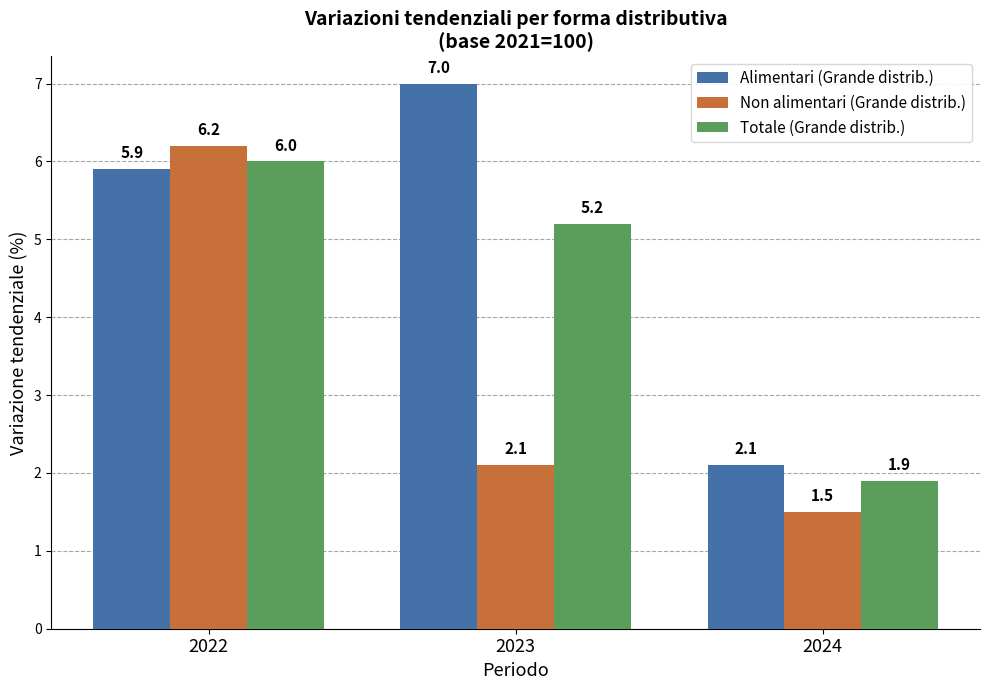

What is the sum of all Totale (Grande distrib.) values?

13.1